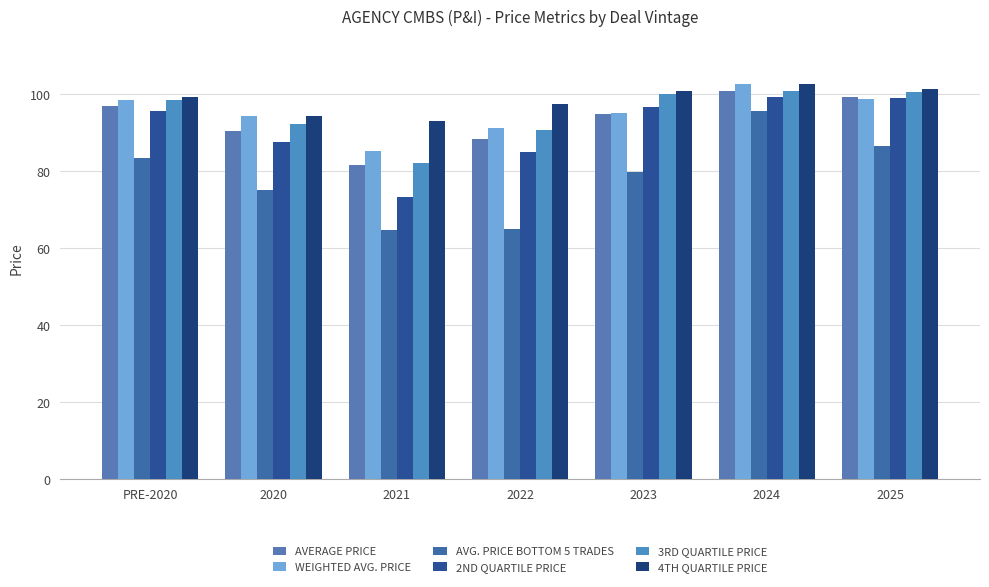

Between 2020 and 2023, which is larger?

2023